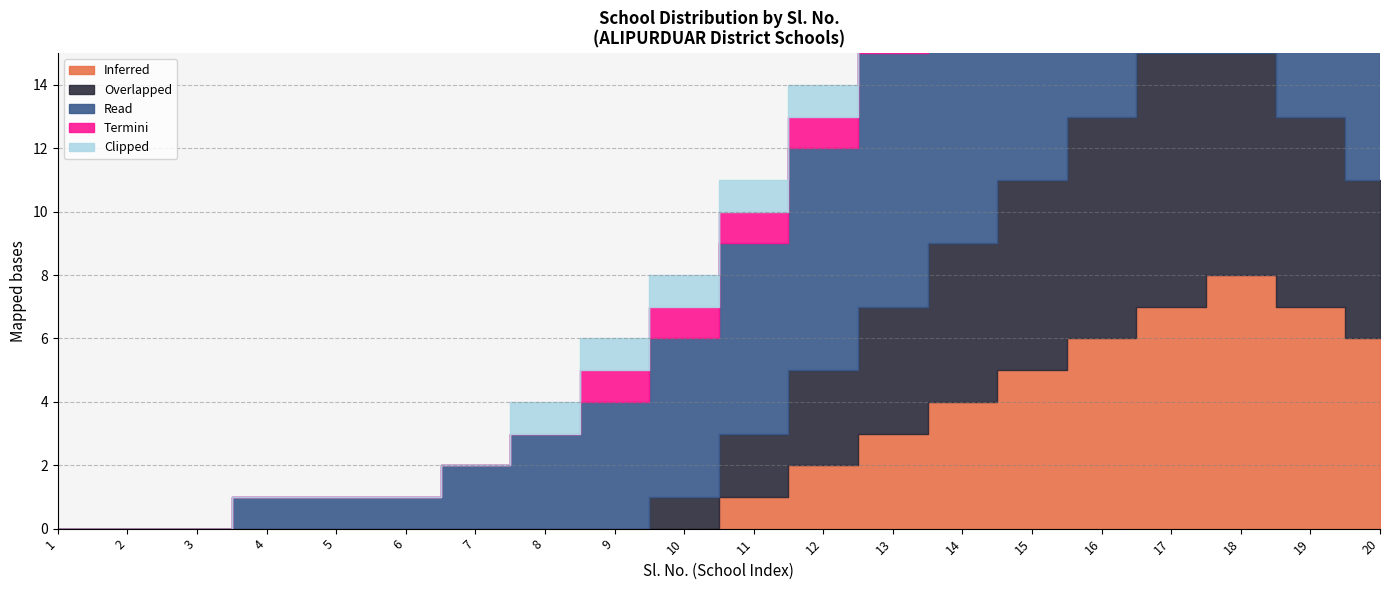

True or false: Termini has more than 1 interior local peaks.

False